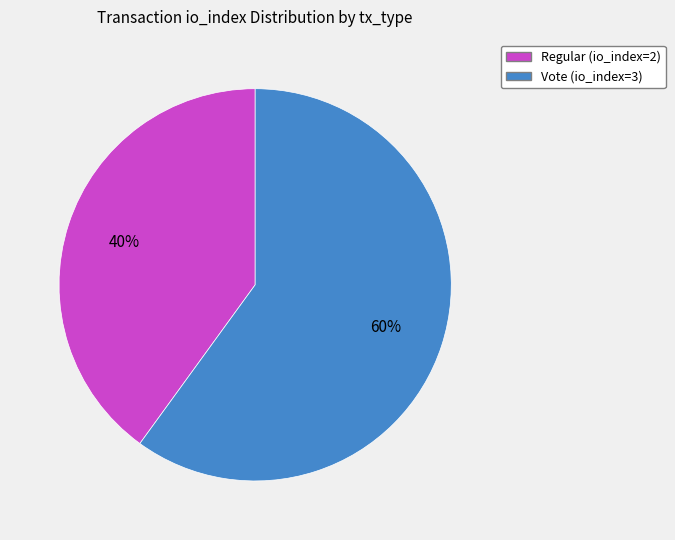

To the nearest percent, what is the difference between the largest and smallest slice percentages?

20%